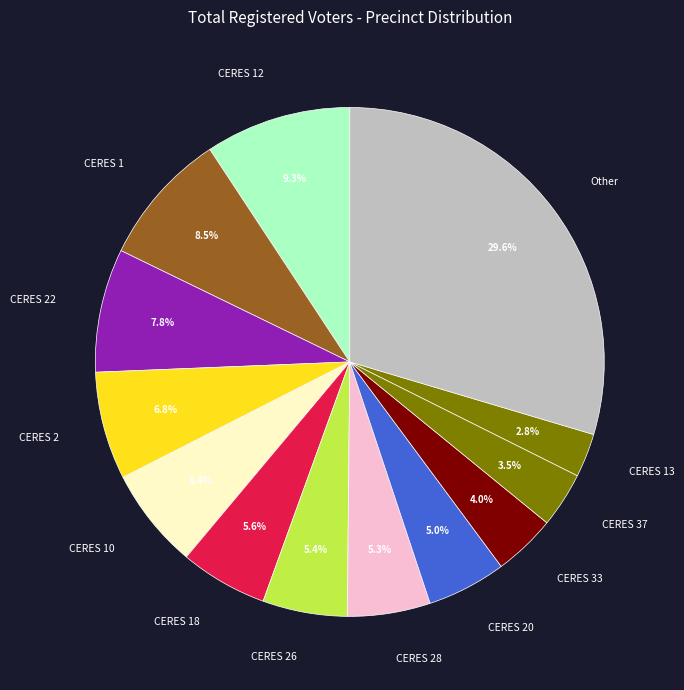

To the nearest percent, what is the difference between the largest and smallest slice percentages?

27%